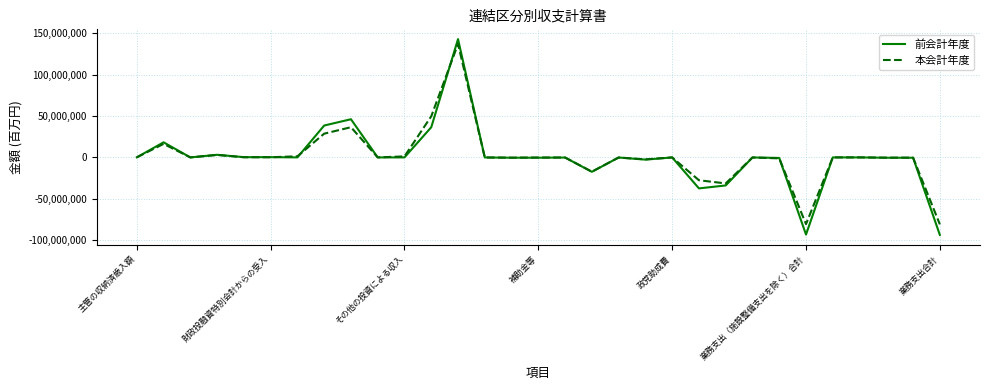

Which series has the widest spread of values?

前会計年度